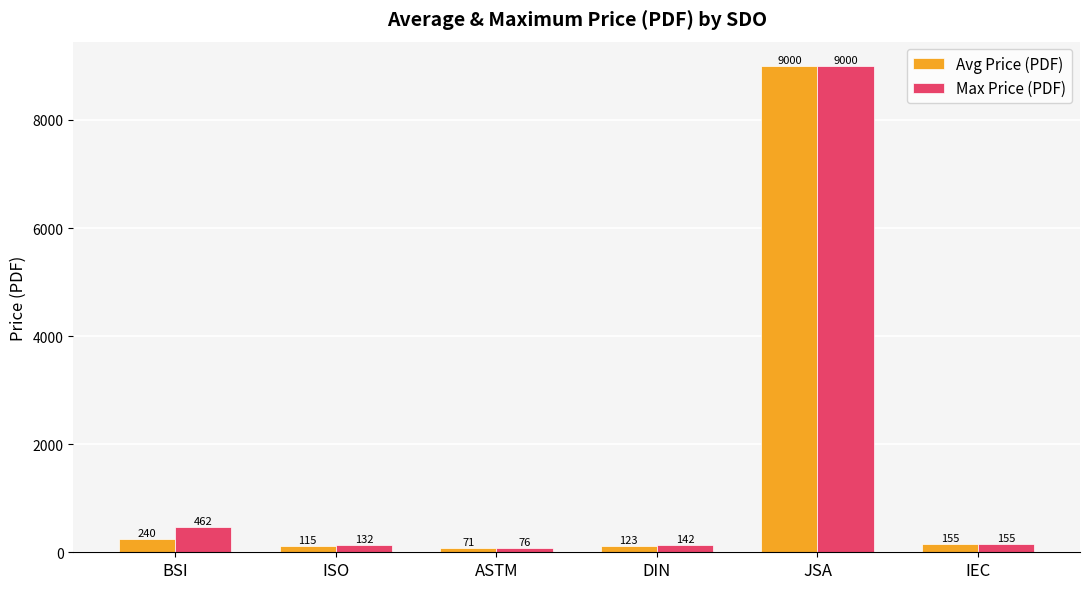

At how many categories does at least one series exceed 1111?

1